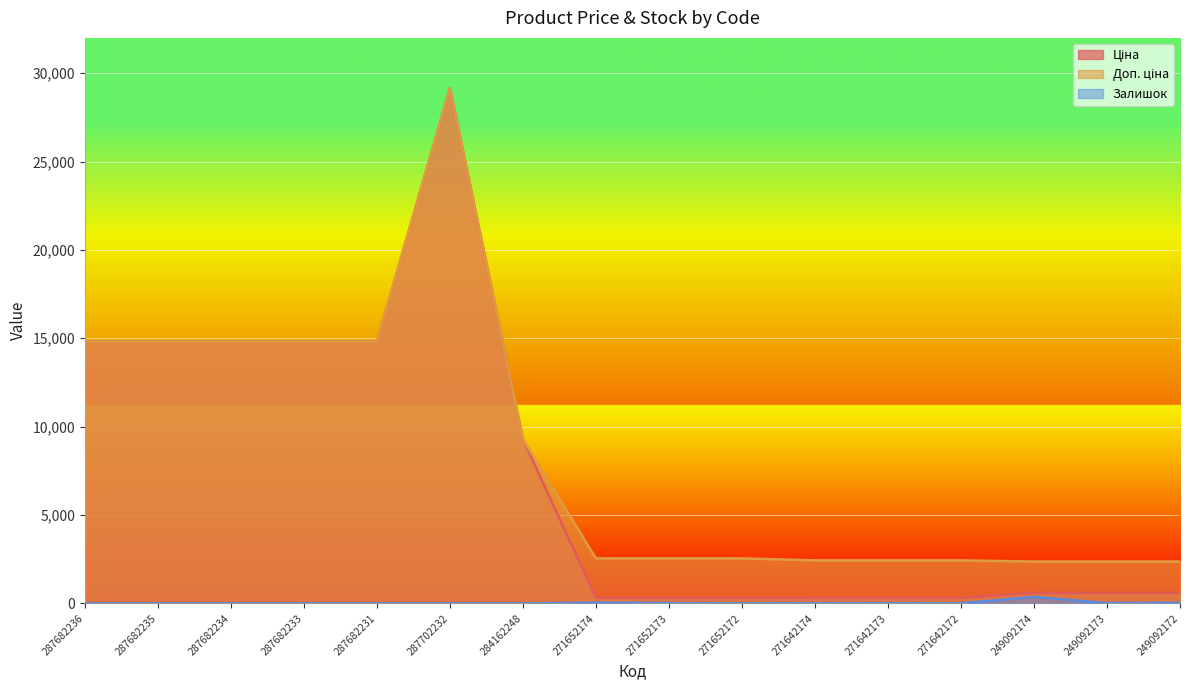

What are all the series names shown in the legend?

Ціна, Доп. ціна, Залишок